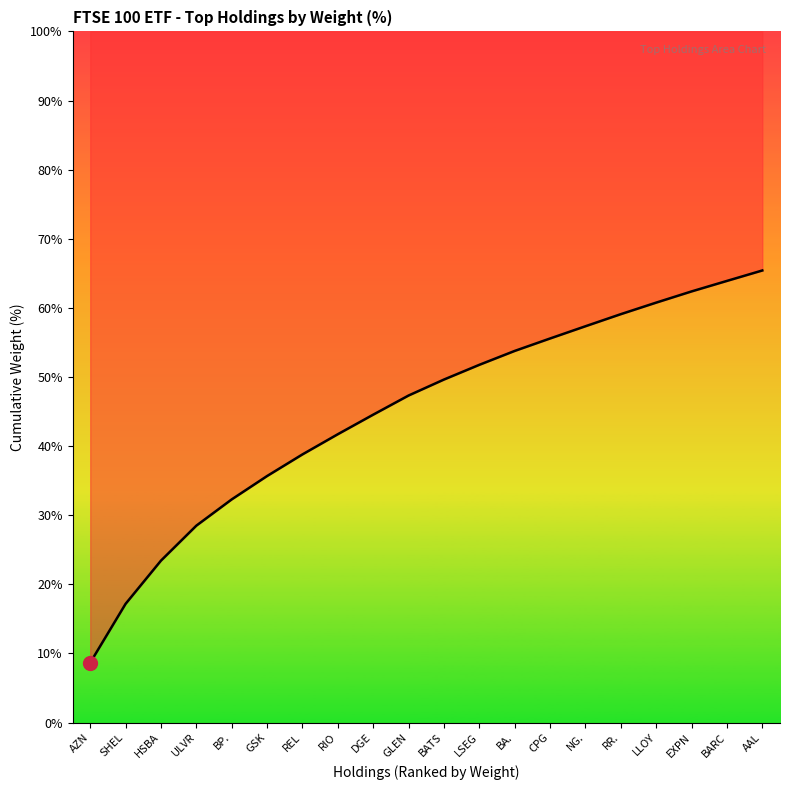

List the labels in order of value, smallest first.

AZN, SHEL, HSBA, ULVR, BP., GSK, REL, RIO, DGE, GLEN, BATS, LSEG, BA., CPG, NG., RR., LLOY, EXPN, BARC, AAL